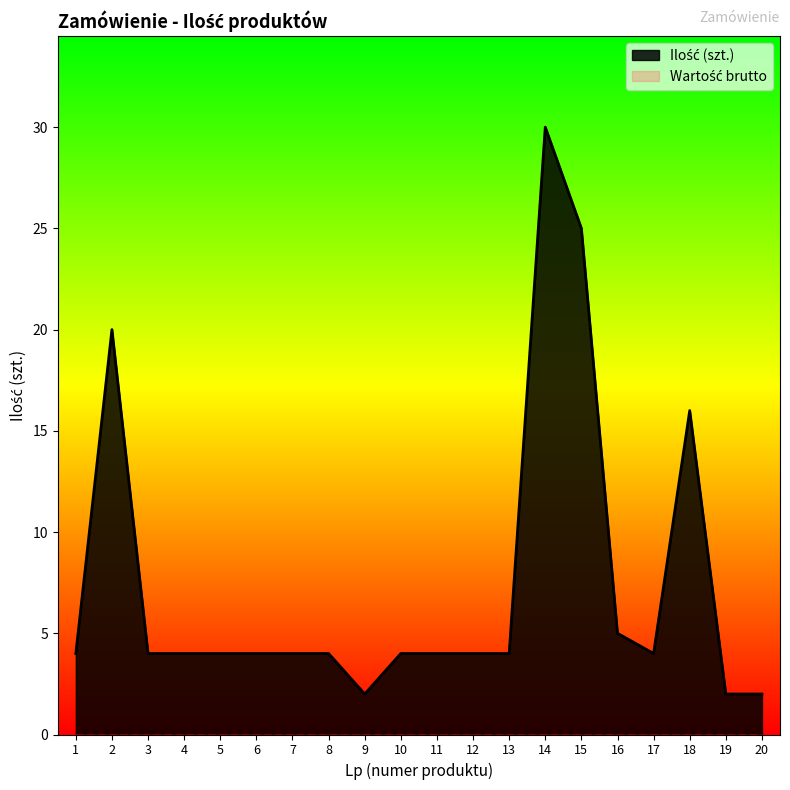

What is the sum of all values?

150